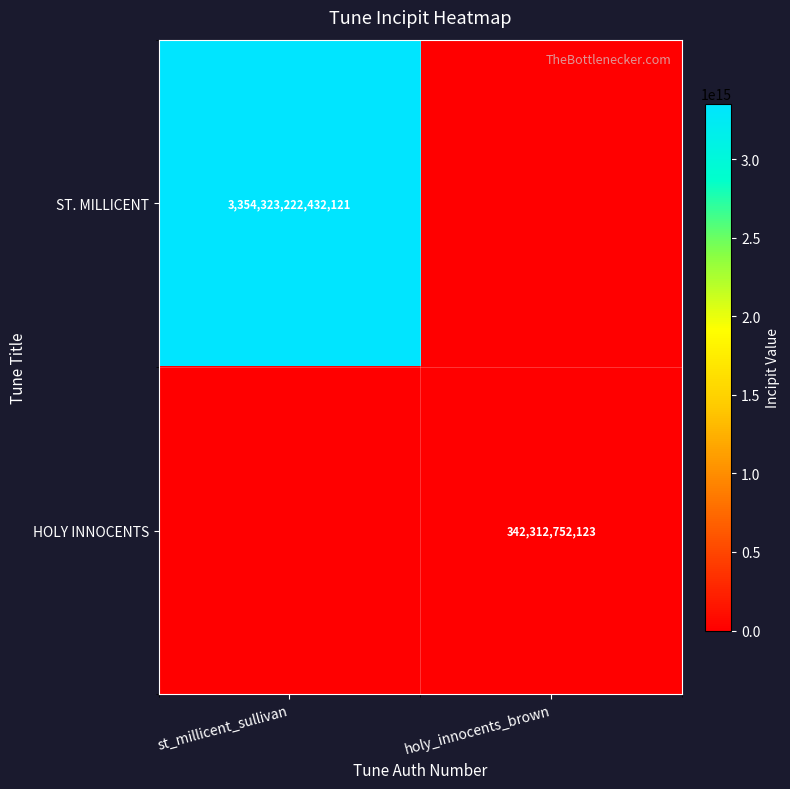

The value of HOLY INNOCENTS at holy_innocents_brown is 612934268179. True or false?

False